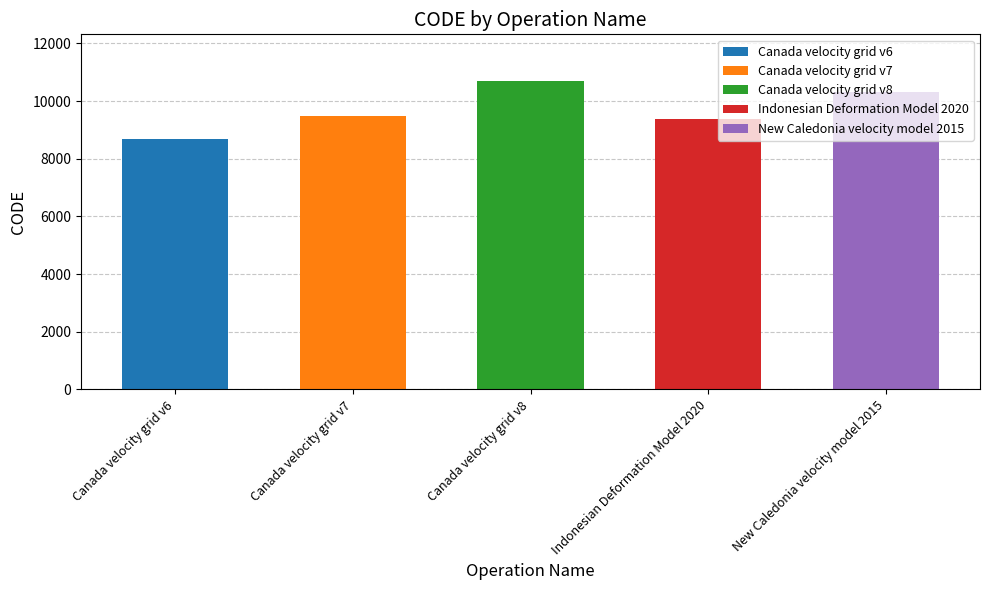

What position from the right is Indonesian Deformation Model 2020?

2